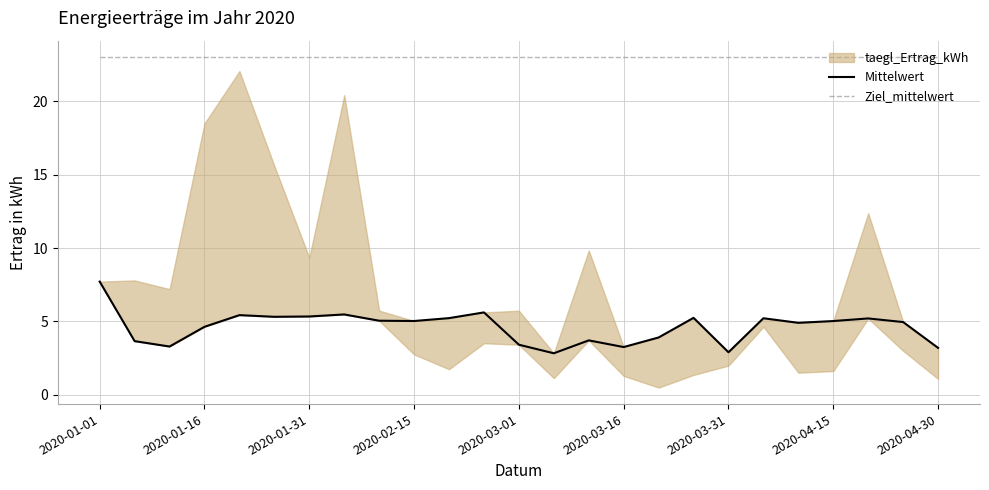

True or false: Ziel_mittelwert and Mittelwert cross at least once.

False